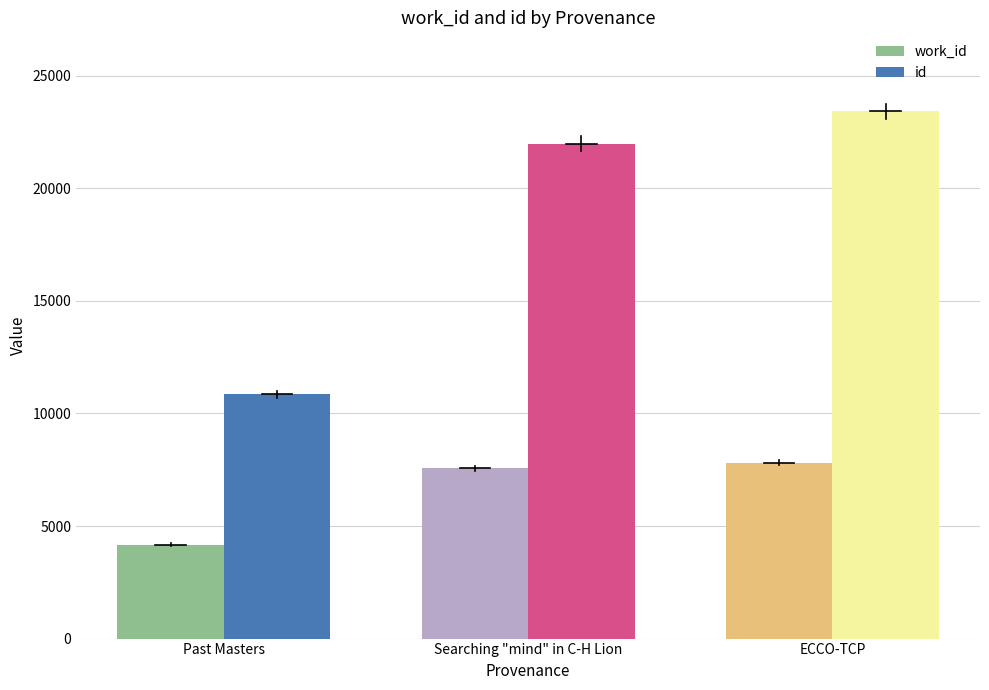

At Searching "mind" in C-H Lion, list the series in order from smallest to largest.

work_id, id